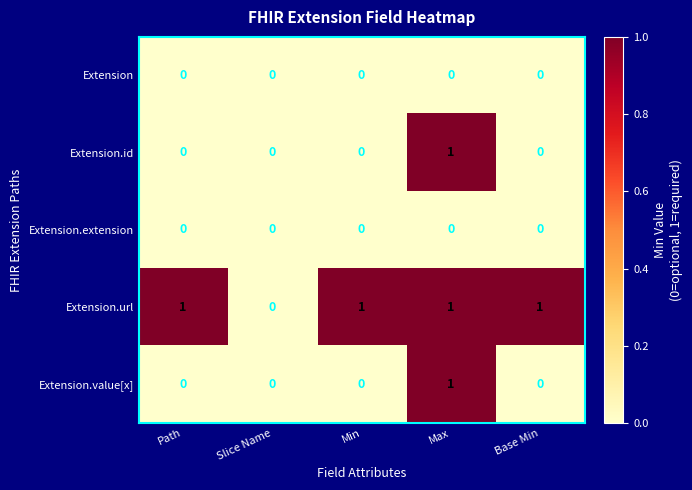

Which series has the largest total across all categories?

Extension.url